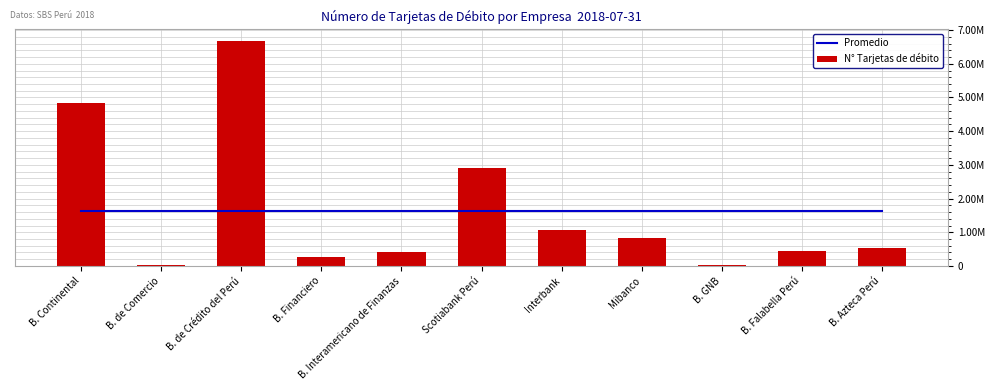

What is the difference between the maximum and minimum values in the N° Tarjetas de débito series?

6662005.0